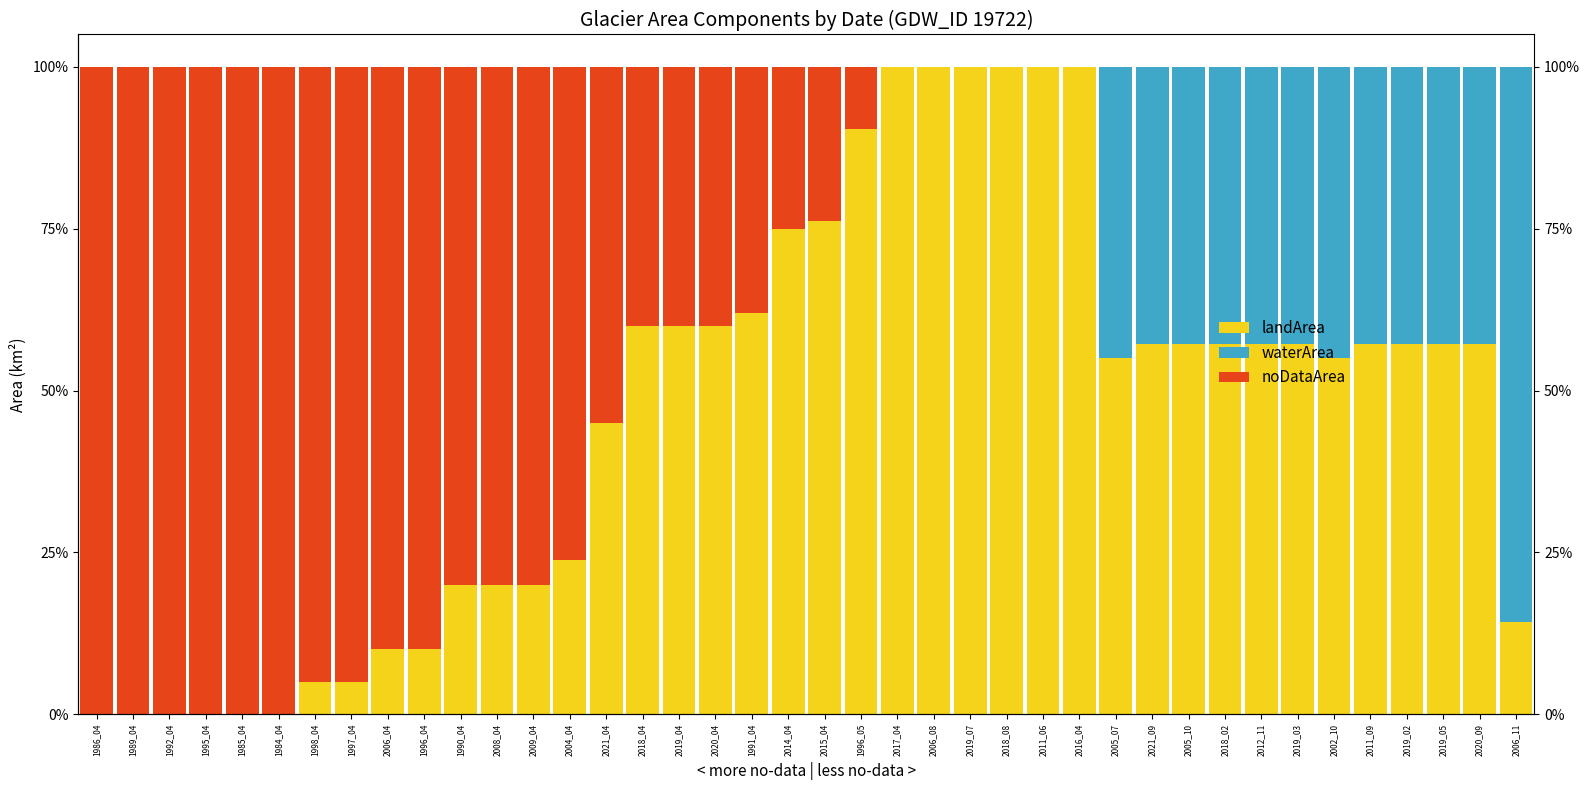

At which category does the chart reach its minimum across all series?

1986_04